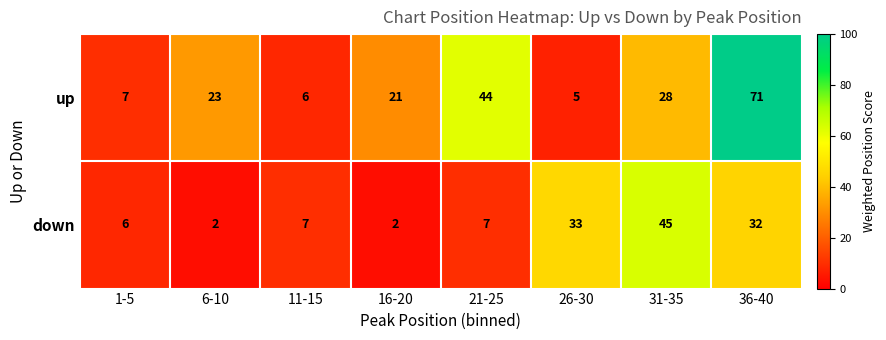

What value does the up series have at 31-35, to the nearest 5?

30